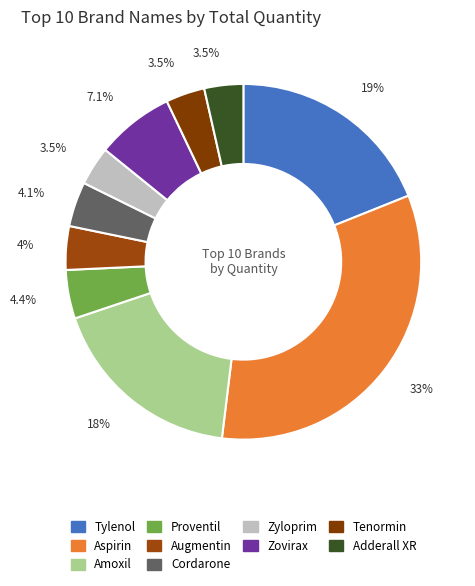

True or false: Zovirax accounts for 16% of the total.

False